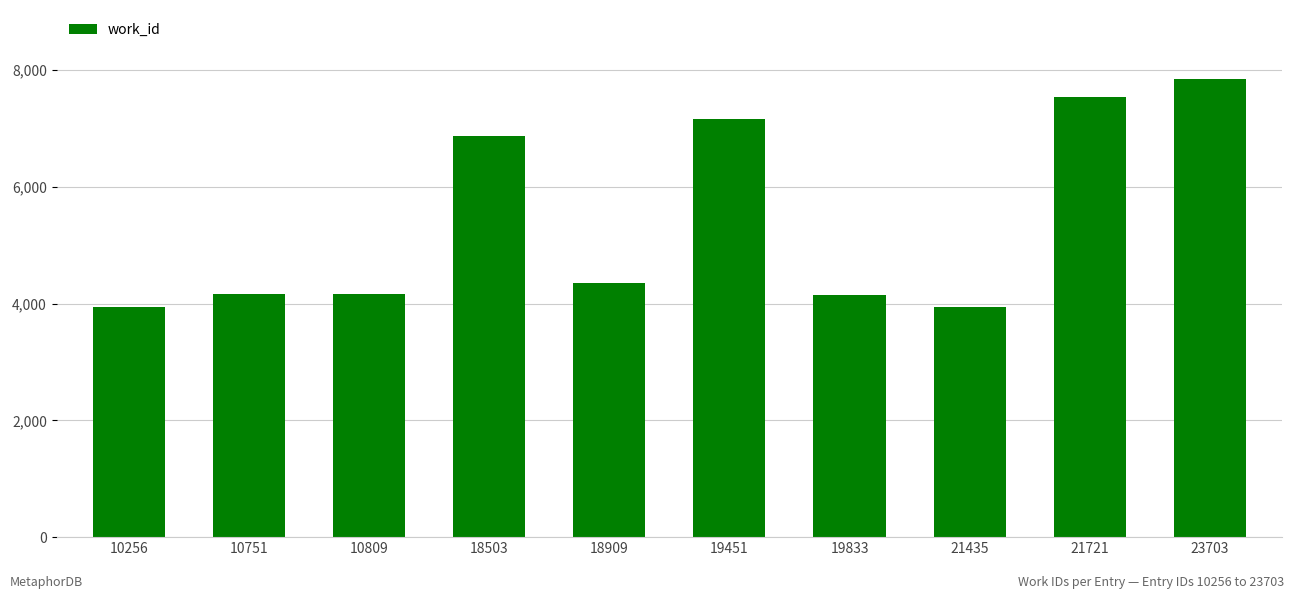

What is the ratio of the value at 10256 to the value at 18909?

0.9